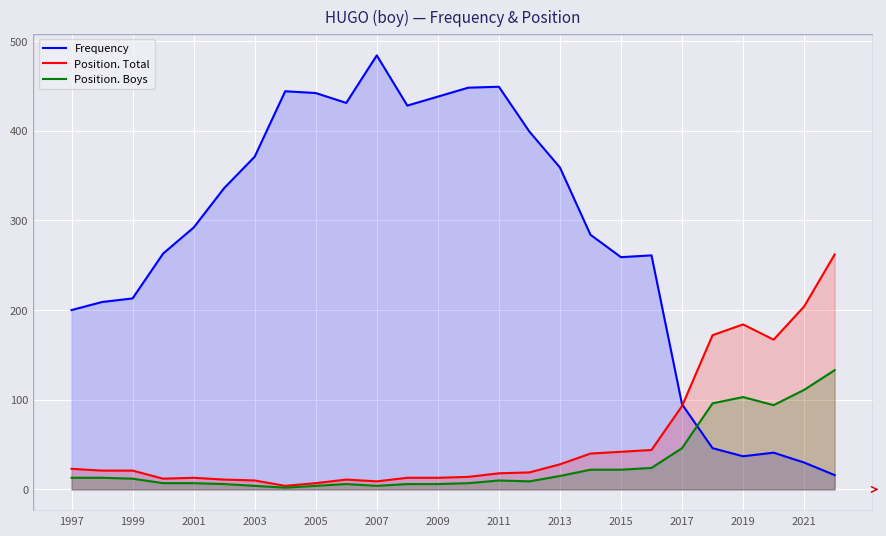

Which series has the largest range (max minus min)?

Frequency